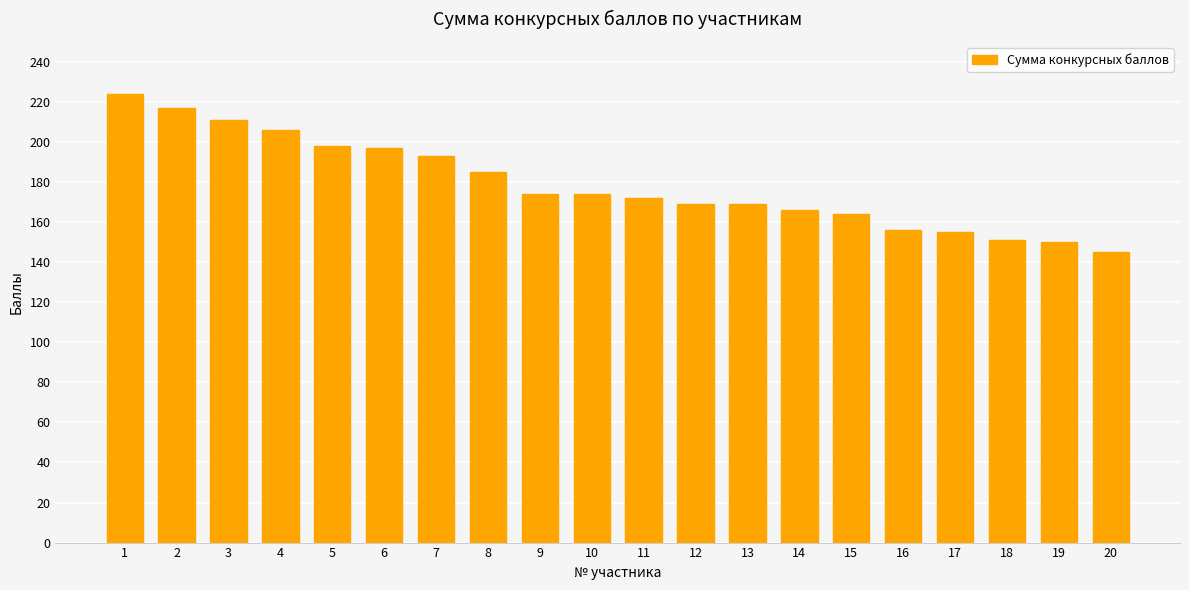

True or false: the data shows 87 at 15.

False